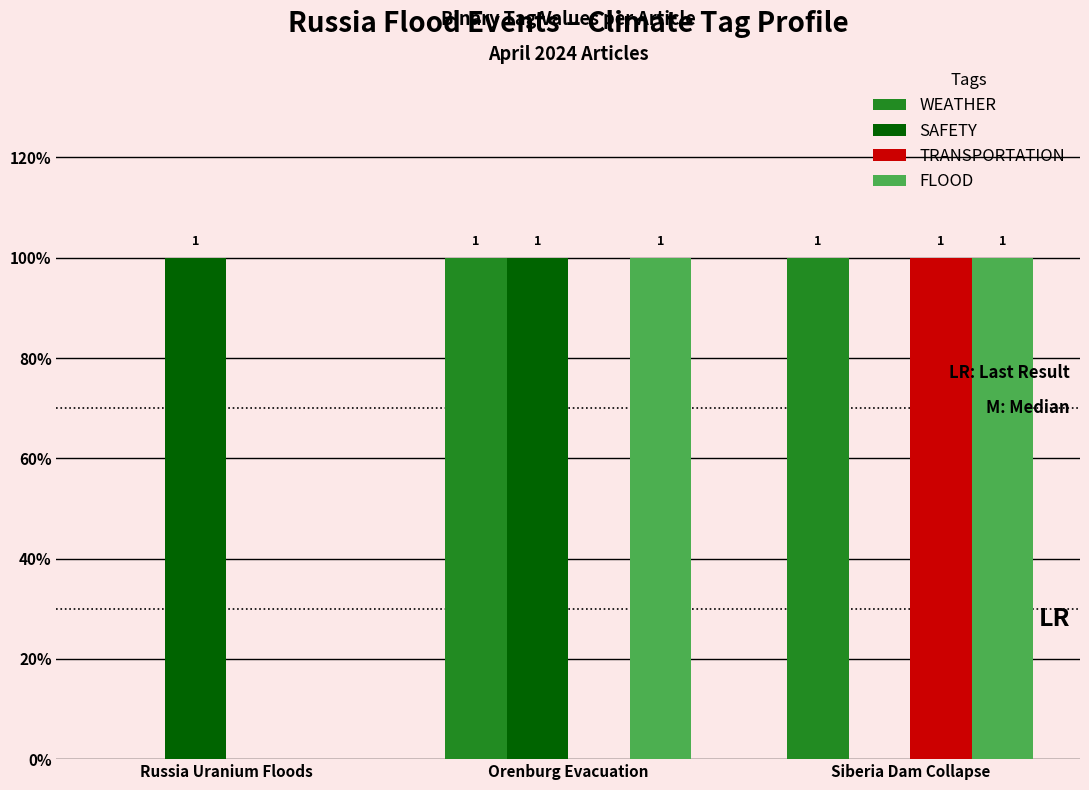

What position from the left is Orenburg Evacuation?

2